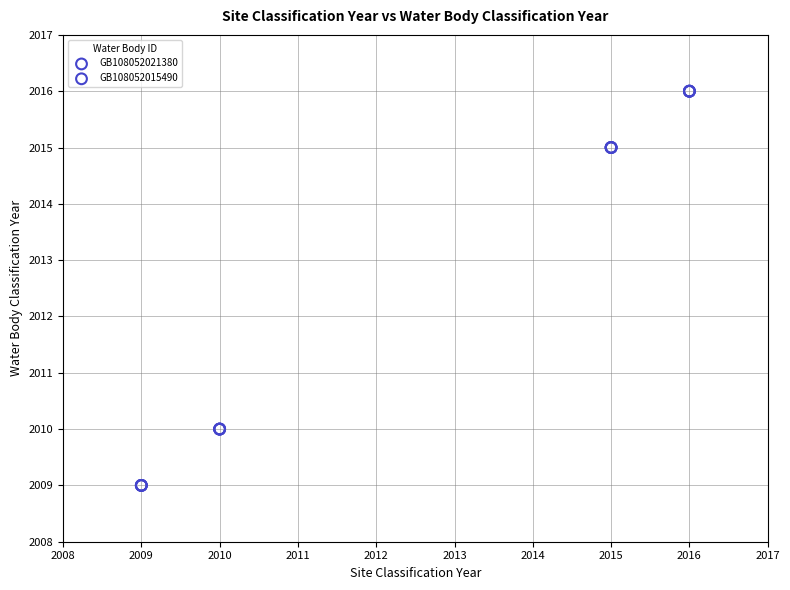

Which series contains the lowest Y value?

GB108052015490